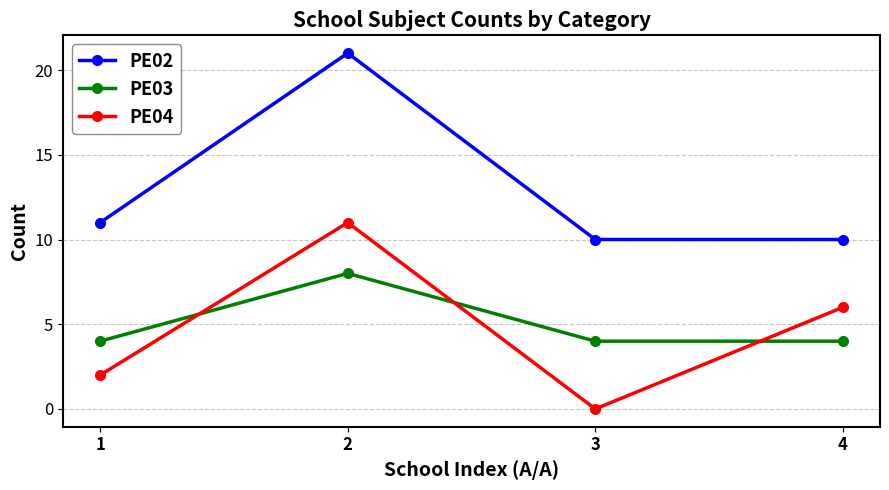

Does the chart have visible grid lines?

Yes